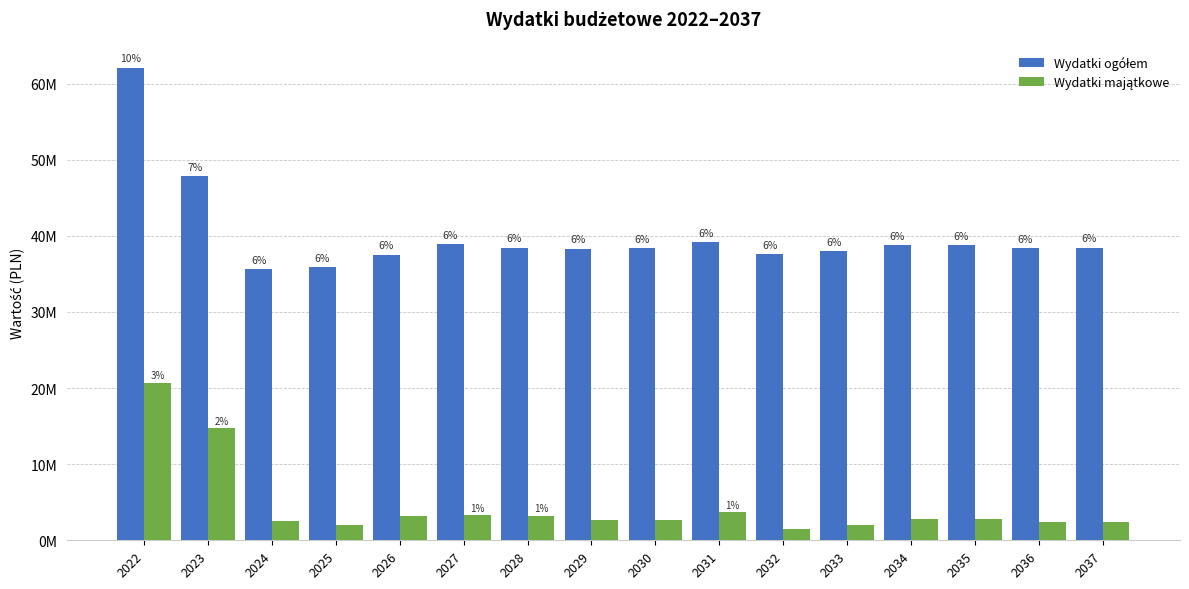

What are all the series names shown in the legend?

Wydatki ogółem, Wydatki majątkowe